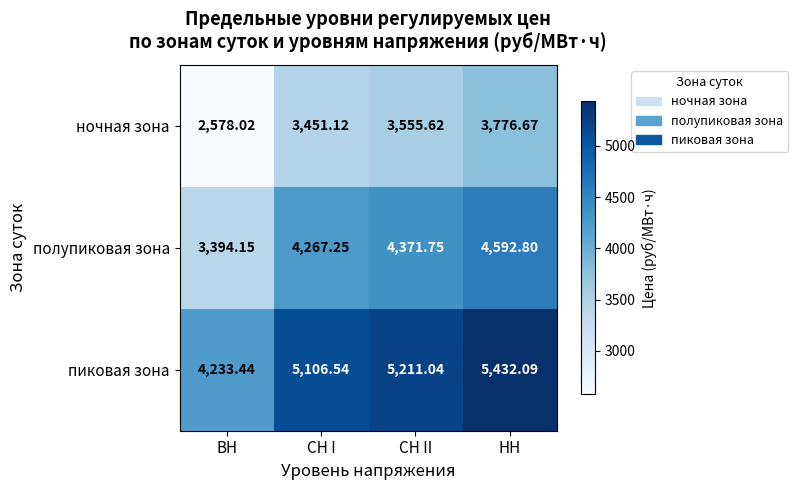

At which label is ночная зона closest to 3177?

СН I